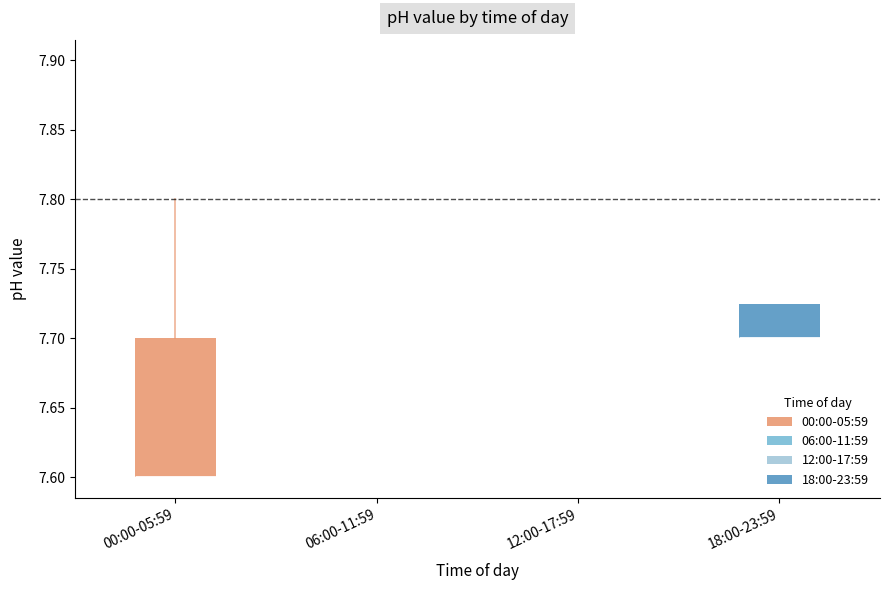

Comparing the boxes themselves (not the whiskers), which one is the tallest?

00:00-05:59